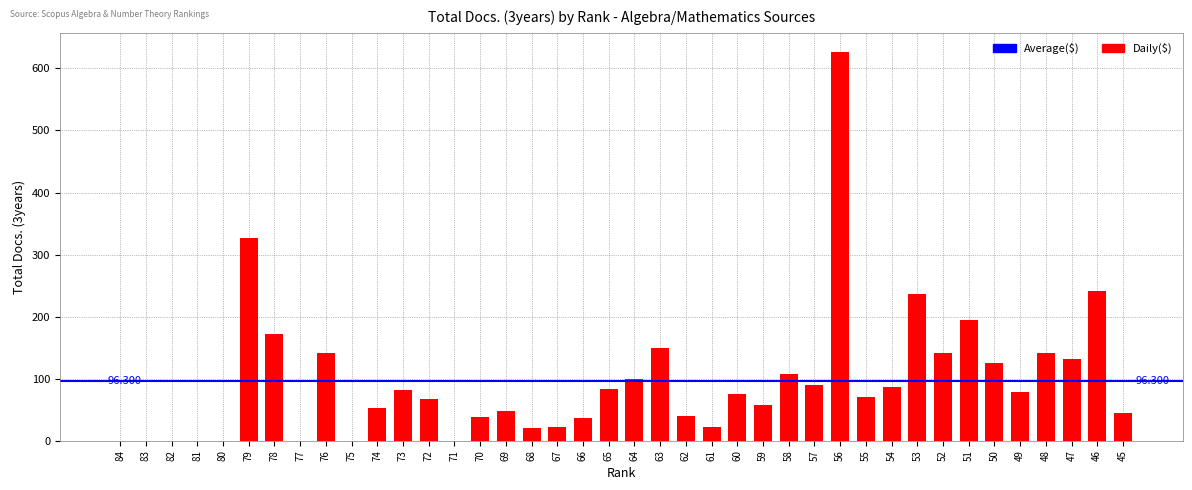

At which category does the chart reach its minimum across all series?

84